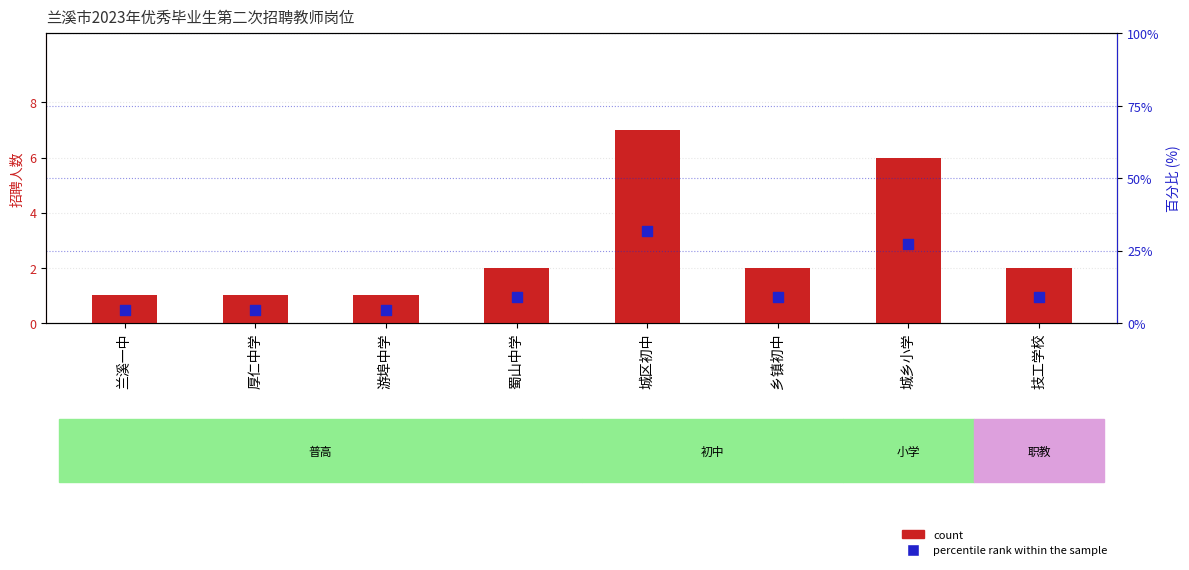

What are all the series names shown in the legend?

count, percentile rank within the sample